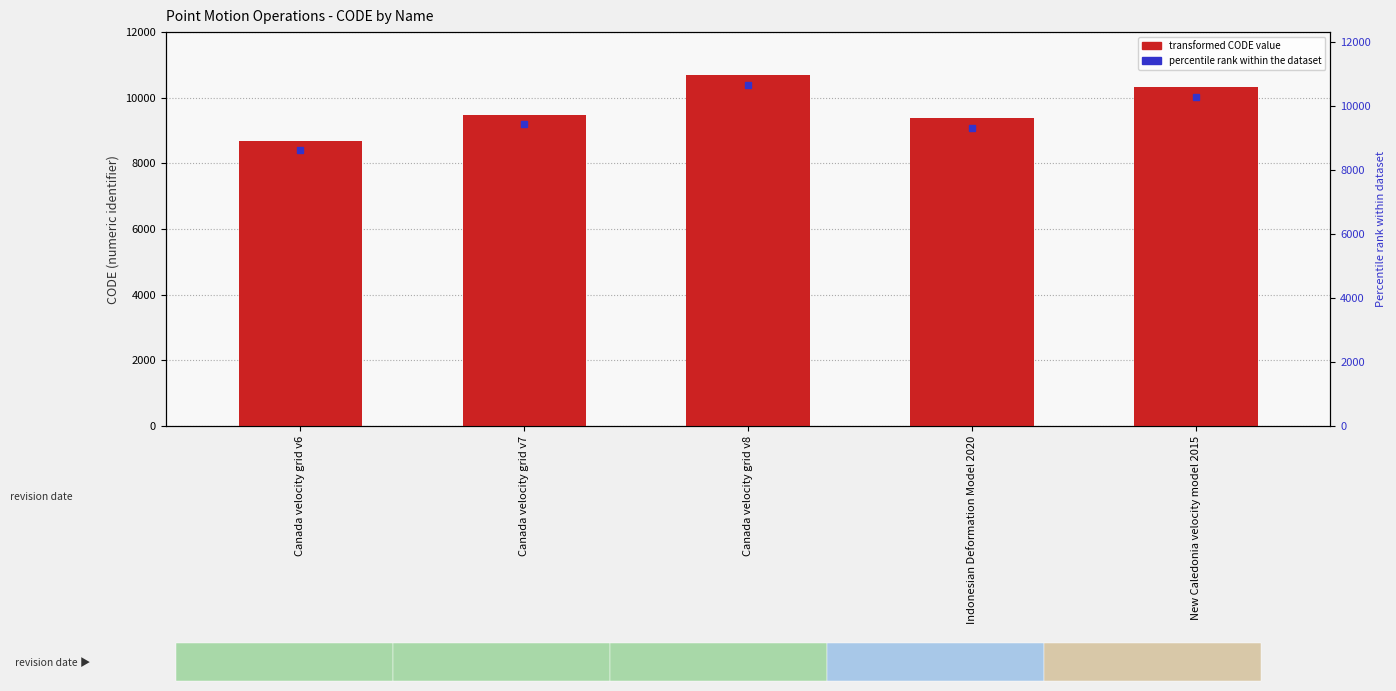

Rank the categories by value from lowest to highest.

Canada velocity grid v6, Indonesian Deformation Model 2020, Canada velocity grid v7, New Caledonia velocity model 2015, Canada velocity grid v8